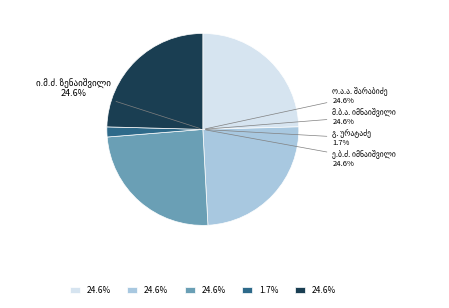

Rank the categories by value from highest to lowest.

ელისაბედ ბესარიონის ძე იმნაიშვილი, მარო ბესარიონის ასული იმნაიშვილი, ისიდორე მაქსიმეს ძე ზენაიშვილი, ოლია ამბაკოს ასული შარაბიძე, გრიგოლ (გრიშა) ილარიონის ძე ურატაძე